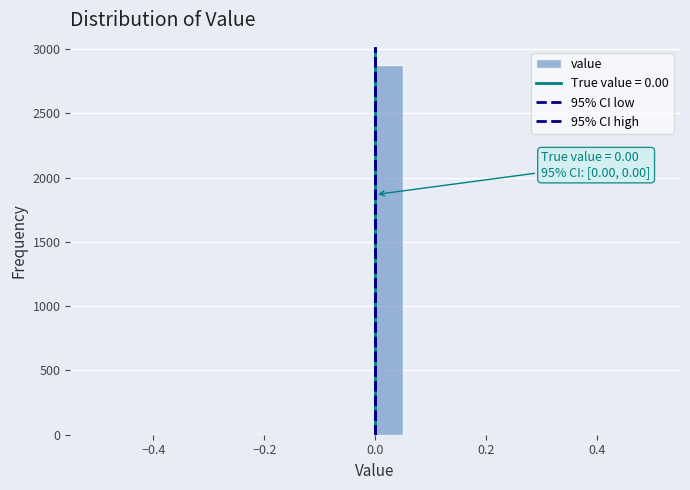

Around what value on the x-axis is the tallest bar? Give the approximate position of its centre, as read against the axis.

0.02